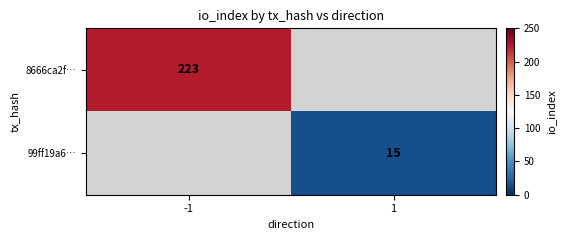

How many data points does each series have?

2